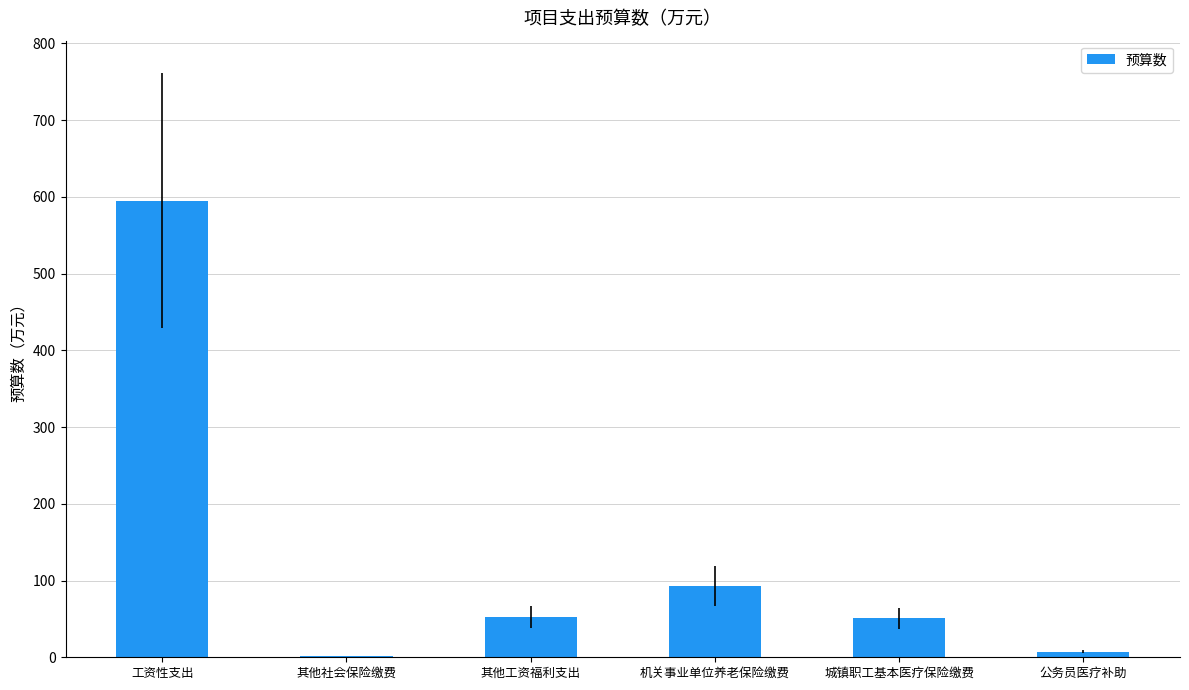

Which has a higher value, 其他工资福利支出 or 工资性支出?

工资性支出